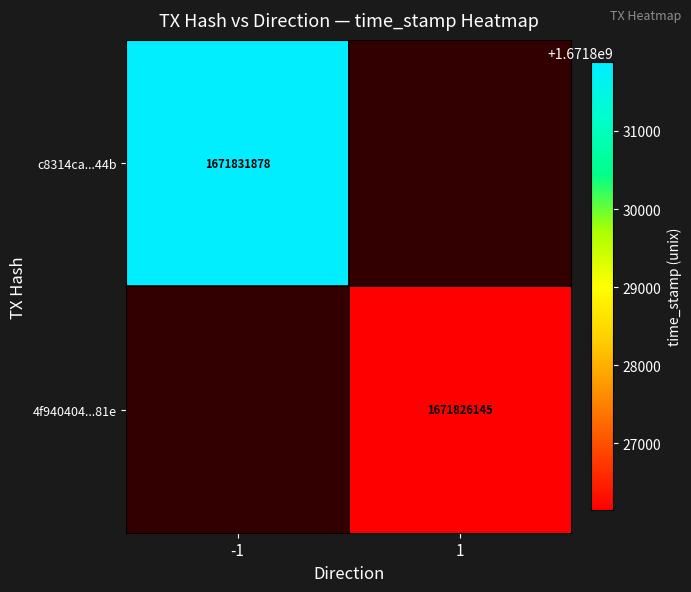

How many categories are shown in the chart?

2